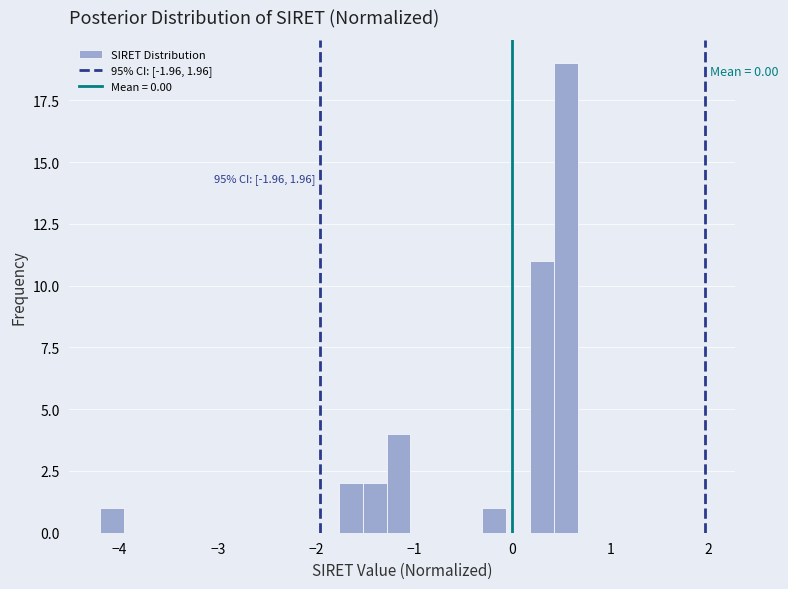

Around what value on the x-axis is the tallest bar? Give the approximate position of its centre, as read against the axis.

0.5